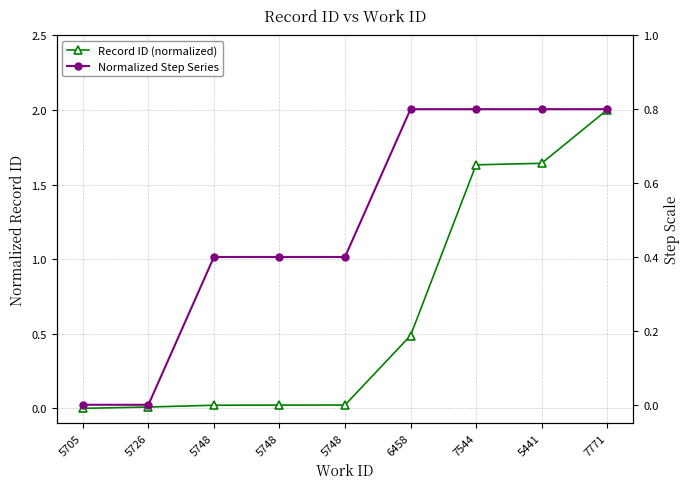

What is the average value of the Record ID (normalized) series?

0.6